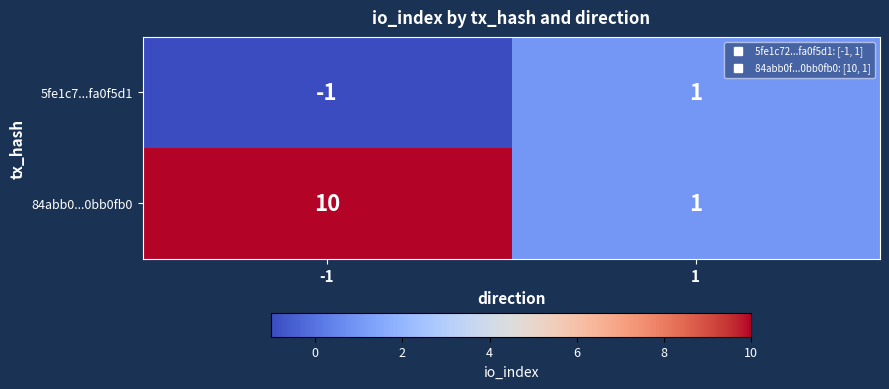

Count the number of data series in this chart.

2